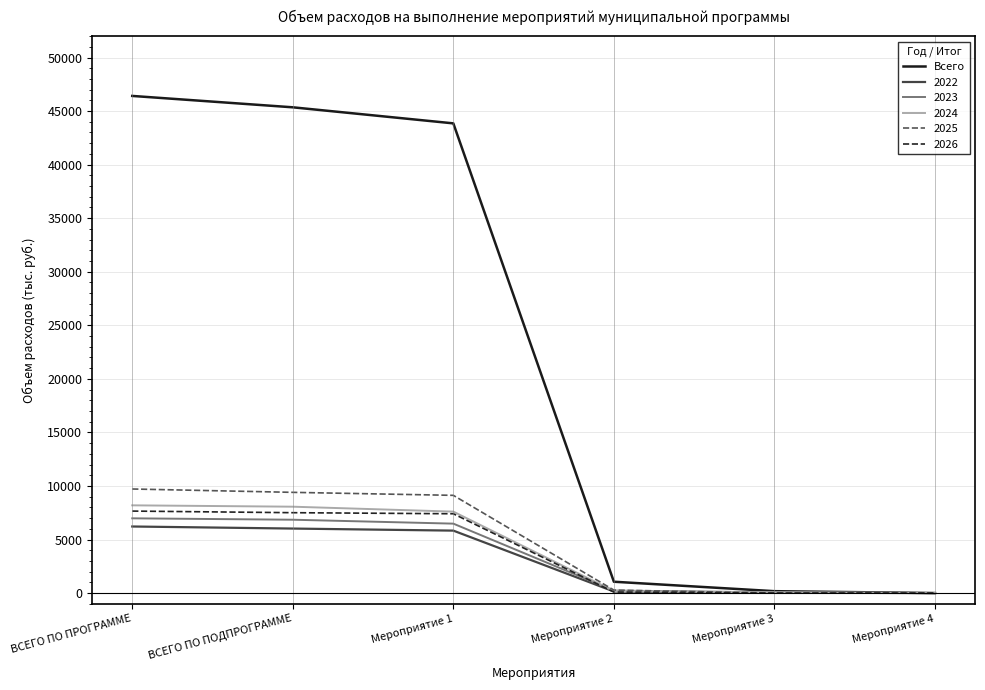

At which label is Всего closest to 23206?

Мероприятие 1